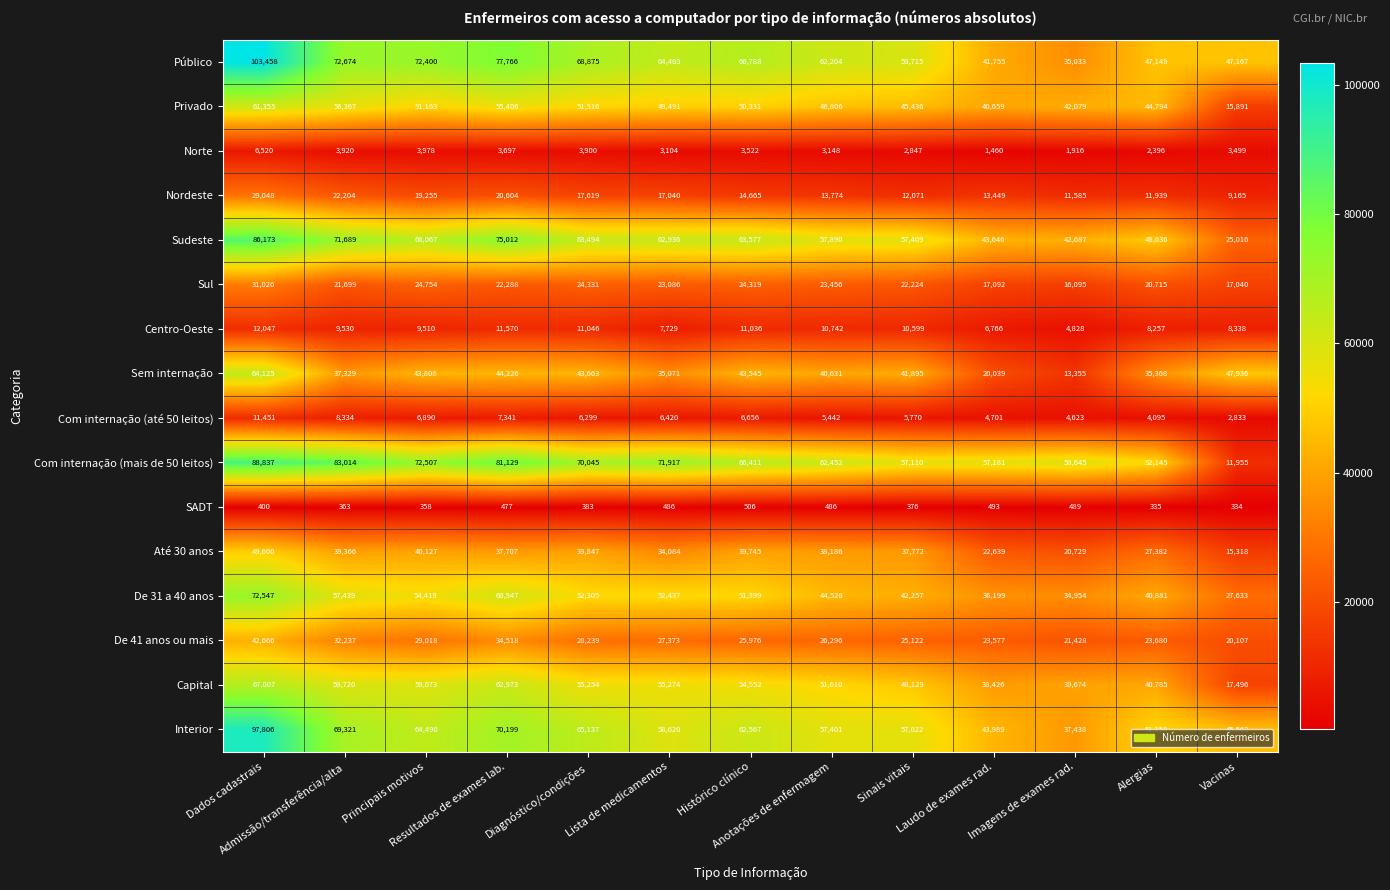

Rank the series by their maximum value, from highest to lowest.

Público, Interior, Com internação (mais de 50 leitos), Sudeste, De 31 a 40 anos, Capital, Sem internação, Privado, Até 30 anos, De 41 anos ou mais, Sul, Nordeste, Centro-Oeste, Com internação (até 50 leitos), Norte, SADT